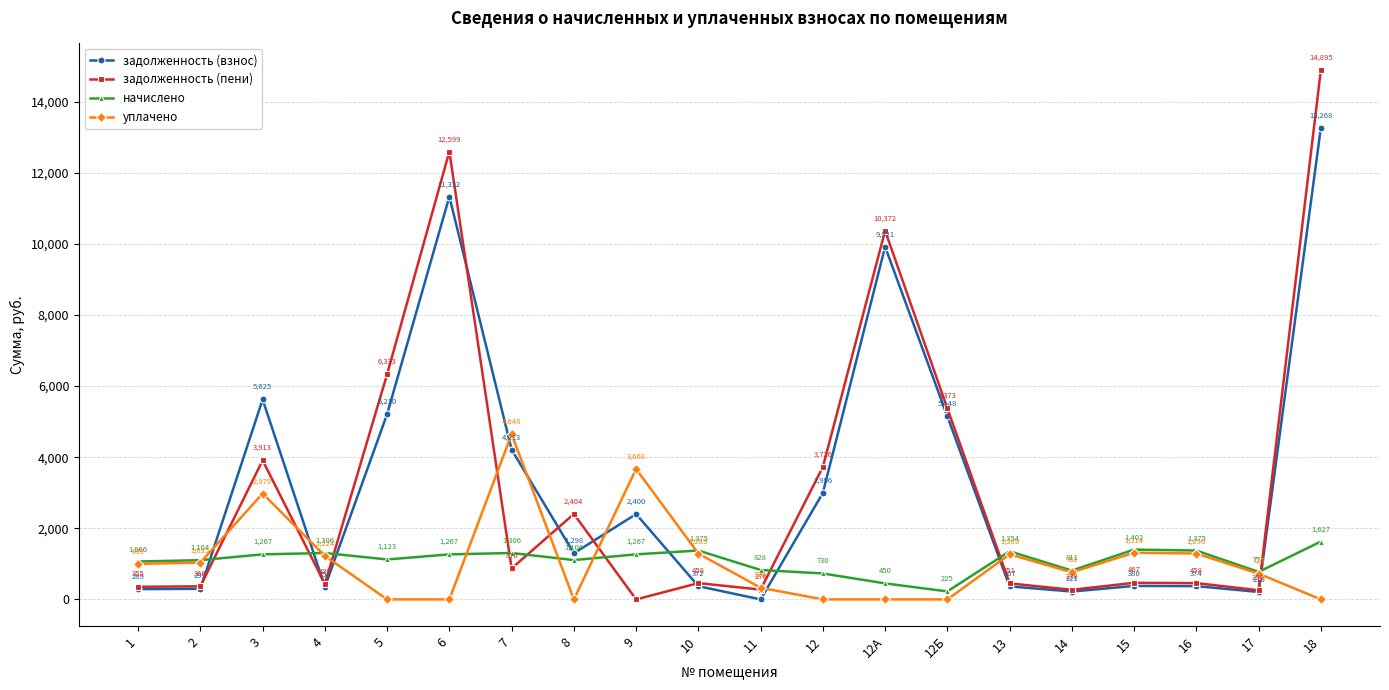

Is the value of задолженность (пени) at 1 greater than the value of начислено at 8?

No